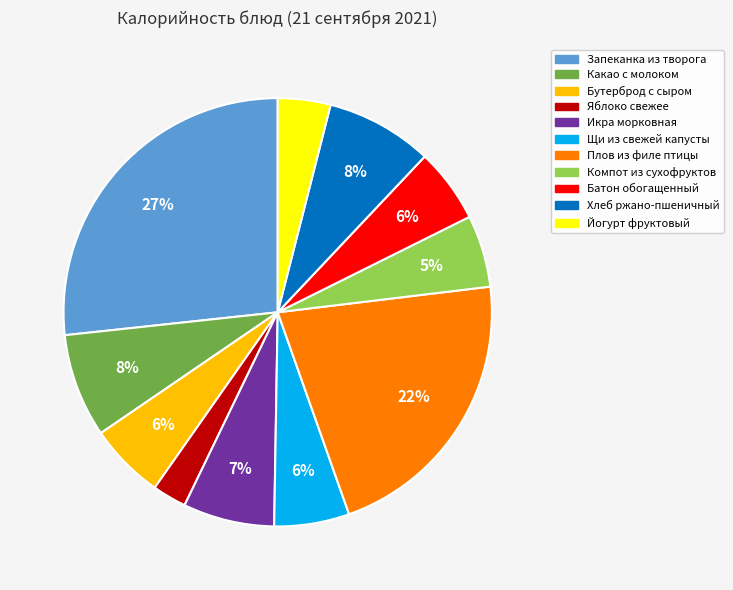

What percentage is the Какао с молоком slice, to the nearest percent?

8%